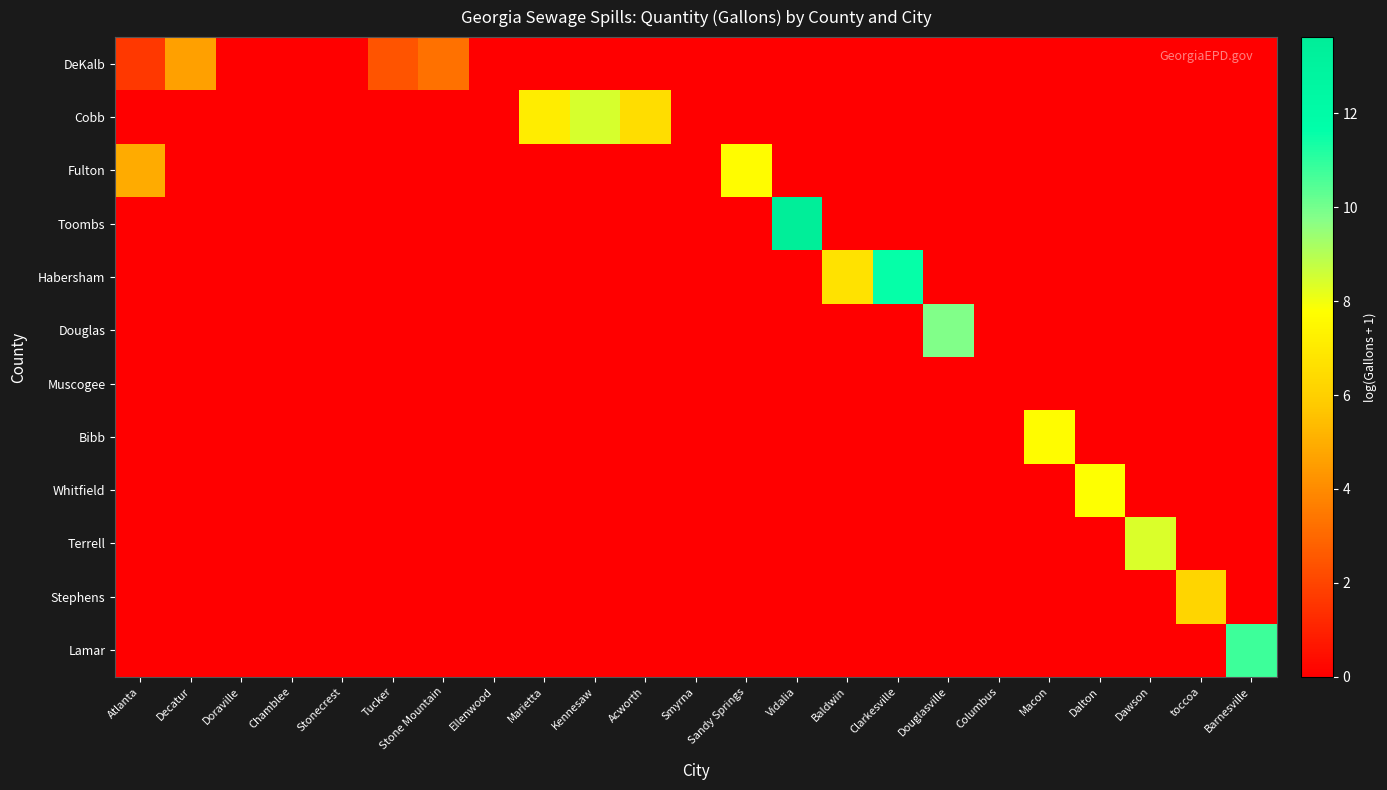

Which series has the largest total across all categories?

Cobb